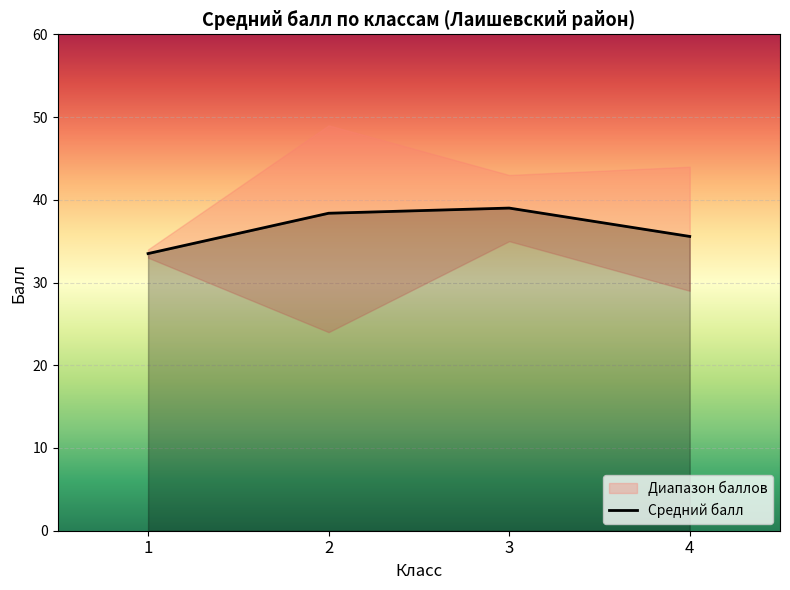

Is it true that the value at 2 is 38.4?

True